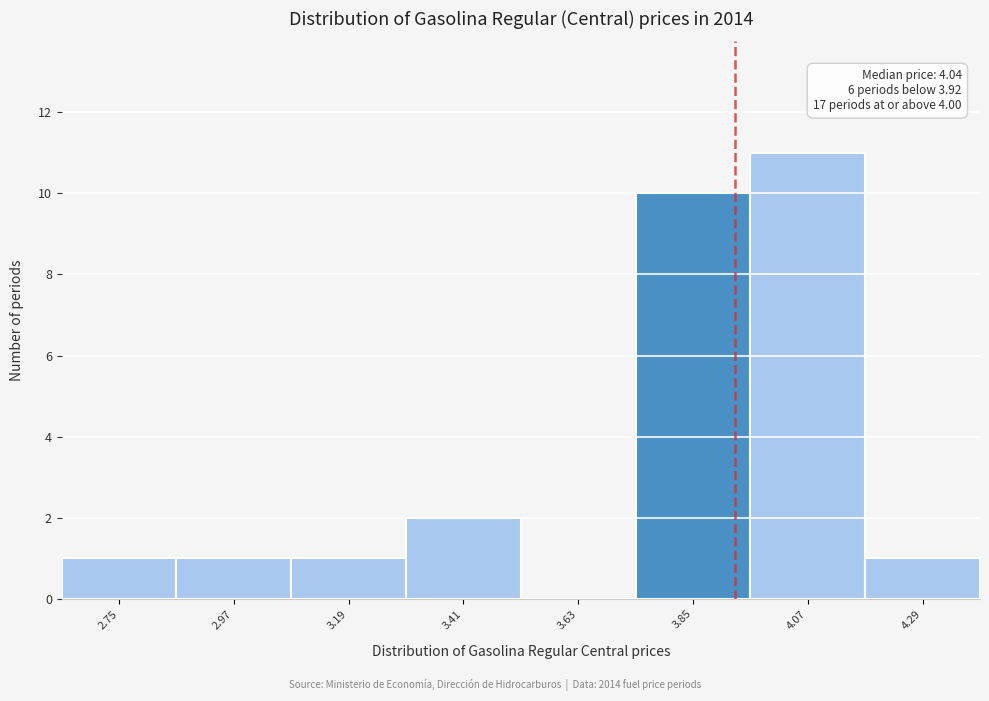

Reading left to right, list all the values displayed in this chart.

2.75=1	2.97=1	3.19=1	3.41=2	3.63=0	3.85=10	4.07=11	4.29=1